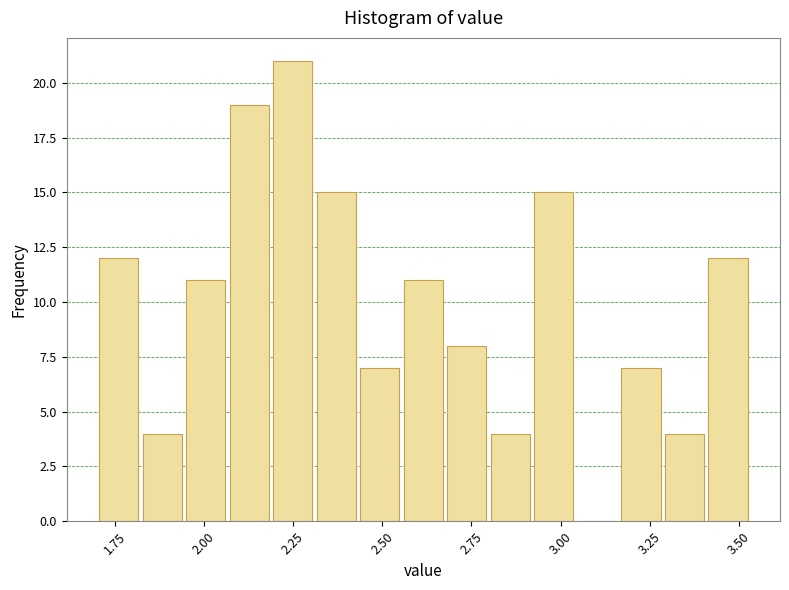

Read against the x-axis, roughly where is the centre of the tallest bar?

2.25